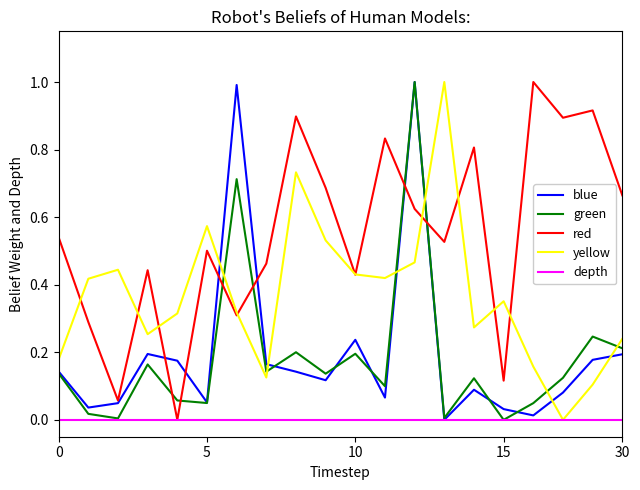

Which series has the largest total across all categories?

red